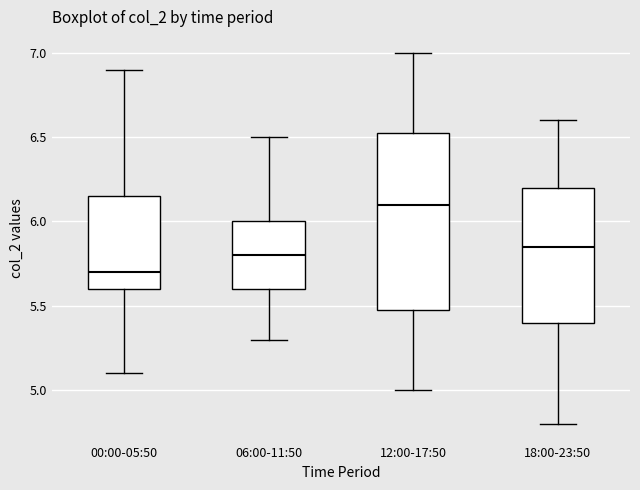

Which box is the tallest, from its lower edge to its upper edge?

12:00-17:50